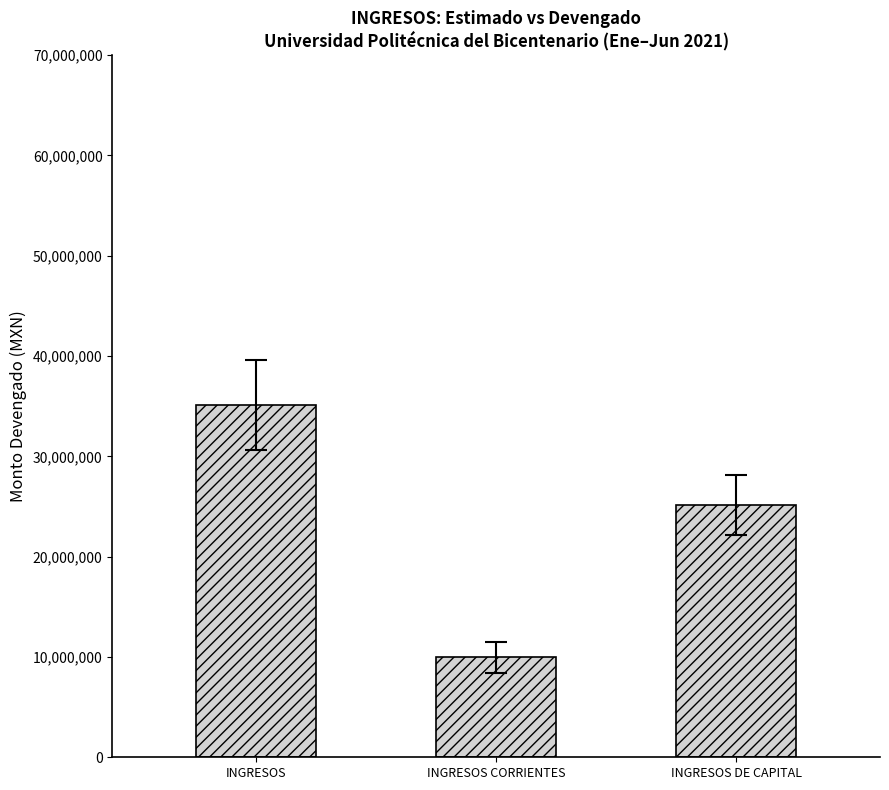

What is the label of the 2nd bar from the left?

INGRESOS CORRIENTES